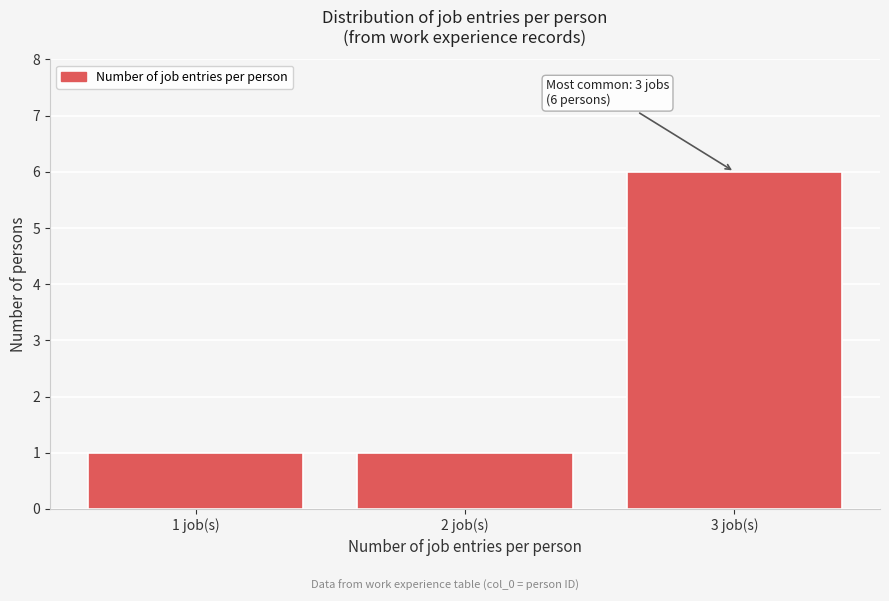

Which range on the x-axis has the tallest bar?

2.5 to 3.5